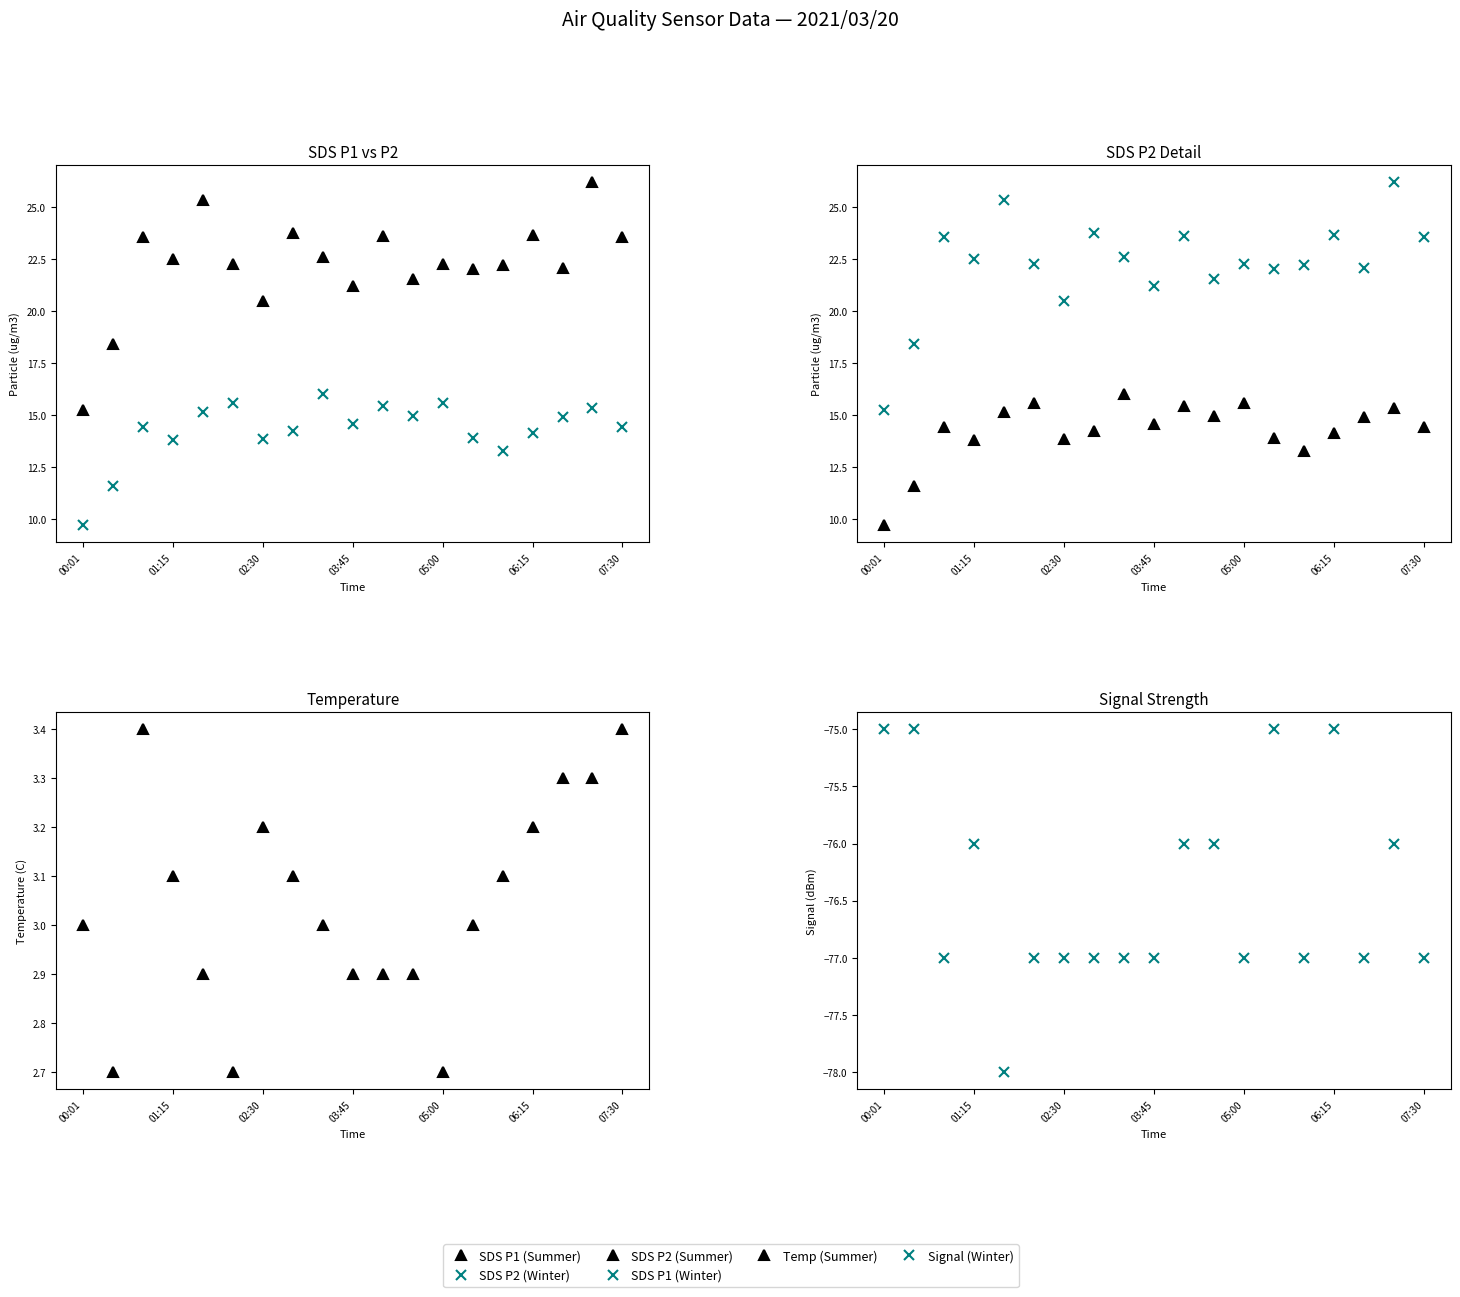

Reading left to right, list all the values displayed in this chart.

SDS P1 (Summer): 15.2	18.4	23.6	22.5	25.4	22.3	20.5	23.8	22.6	21.2	23.6	21.6	22.3	22.0	22.2	23.7	22.1	26.2	23.6
SDS P2 (Winter): 9.7	11.6	14.4	13.8	15.1	15.6	13.8	14.2	16.0	14.6	15.4	15.0	15.6	13.9	13.3	14.1	14.9	15.3	14.4
SDS P2 (Summer): 9.7	11.6	14.4	13.8	15.1	15.6	13.8	14.2	16.0	14.6	15.4	15.0	15.6	13.9	13.3	14.1	14.9	15.3	14.4
SDS P1 (Winter): 15.2	18.4	23.6	22.5	25.4	22.3	20.5	23.8	22.6	21.2	23.6	21.6	22.3	22.0	22.2	23.7	22.1	26.2	23.6
Temp (Summer): 3.0	2.7	3.4	3.1	2.9	2.7	3.2	3.1	3.0	2.9	2.9	2.9	2.7	3.0	3.1	3.2	3.3	3.3	3.4
Signal (Winter): -75.0	-75.0	-77.0	-76.0	-78.0	-77.0	-77.0	-77.0	-77.0	-77.0	-76.0	-76.0	-77.0	-75.0	-77.0	-75.0	-77.0	-76.0	-77.0